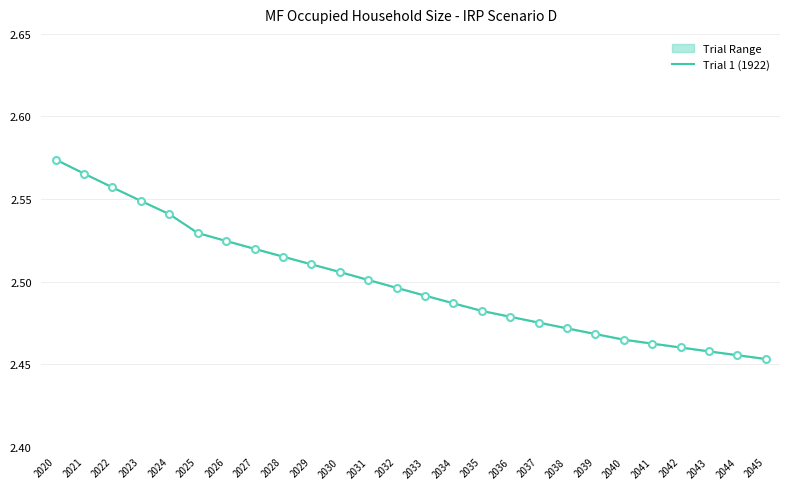

How many data points does each series have?

26